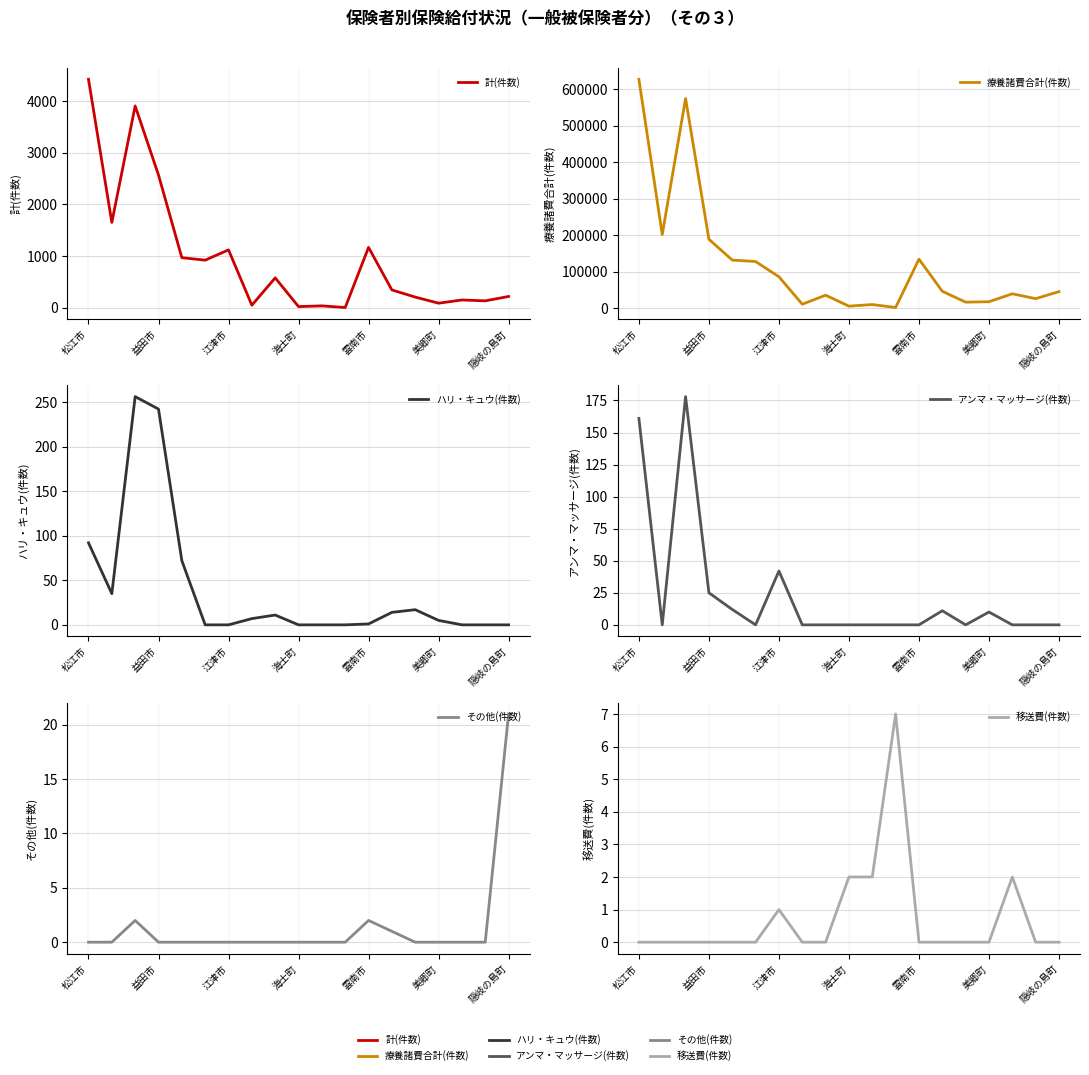

Does the chart have visible grid lines?

Yes